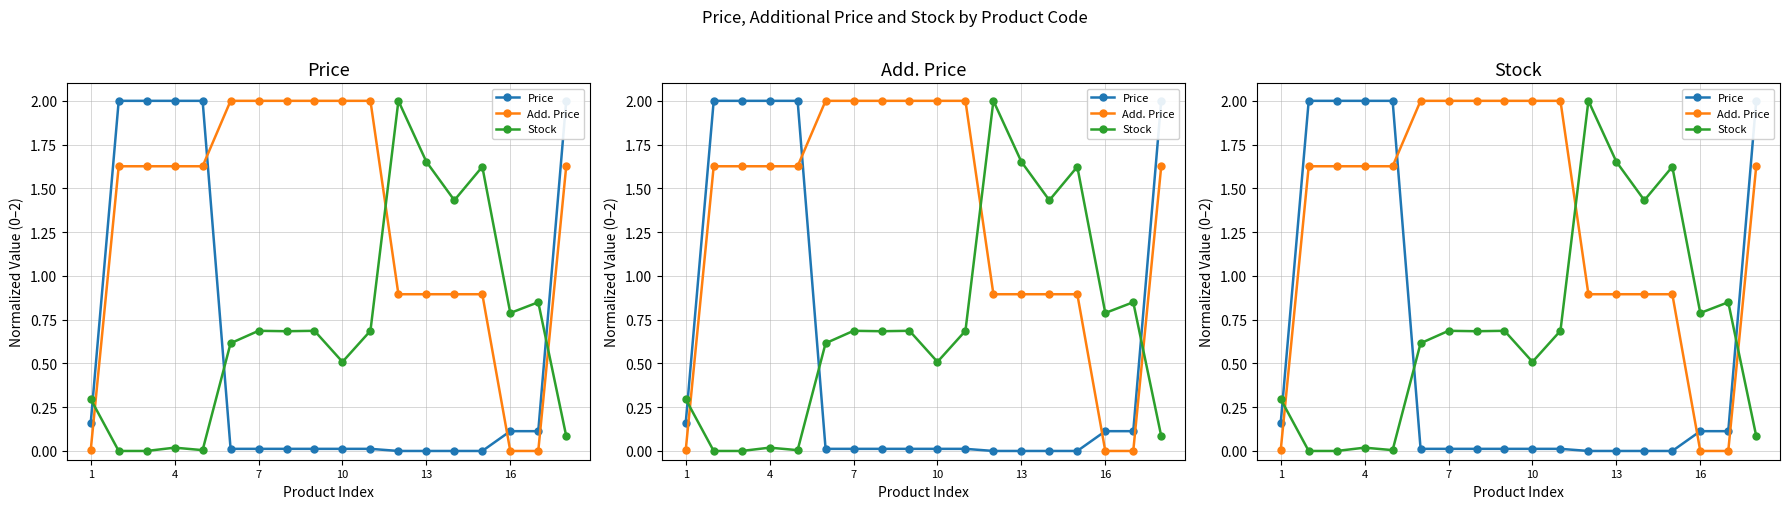

The value of Add. Price at 17 is 0.7. True or false?

False